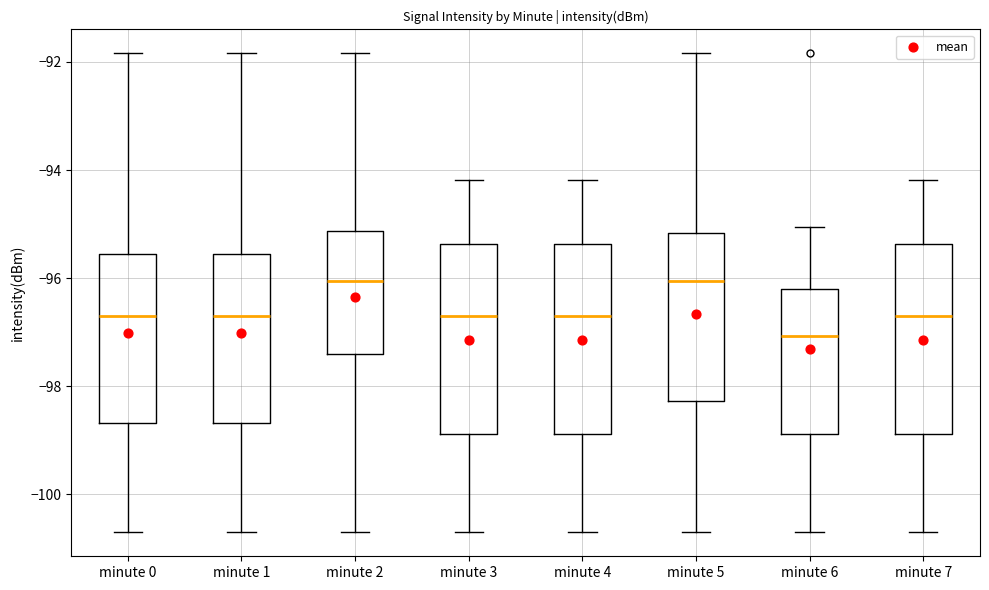

Where does the median line of the box for minute 2 sit on the y-axis? The values are not printed on the chart, so give them approximately, as read against the axis.

-96.0